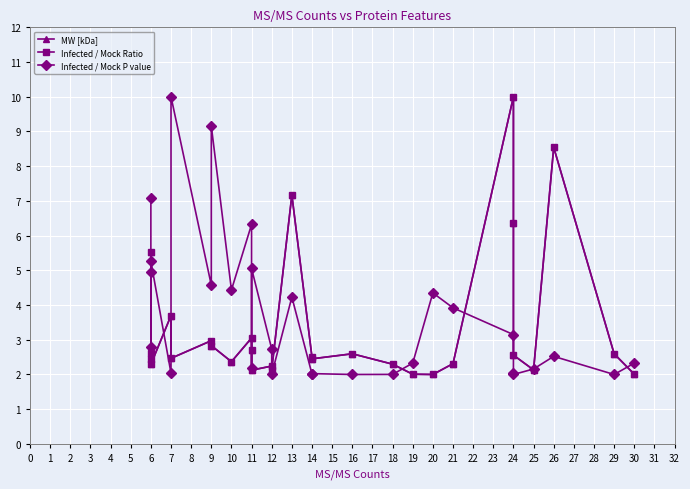

Where is the first local minimum for Infected / Mock P value?

6